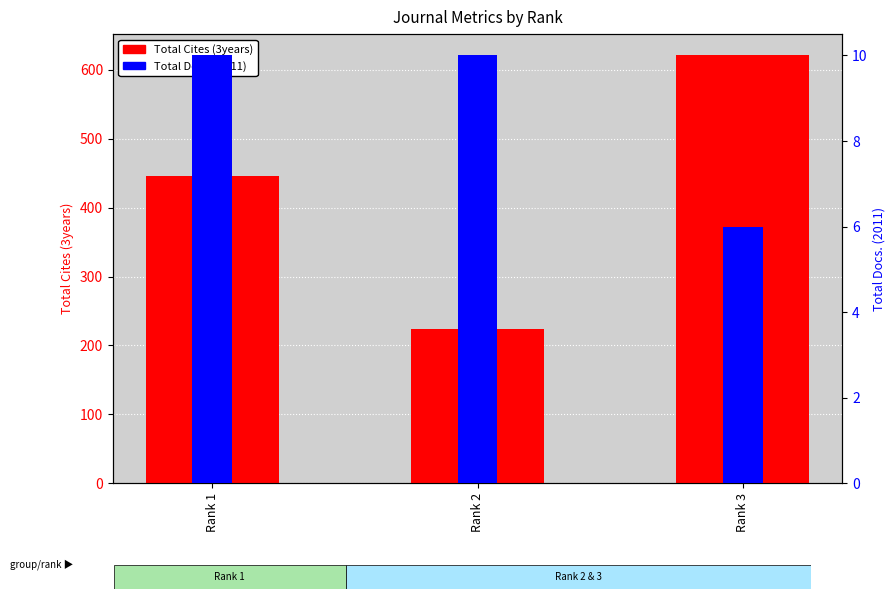

How many data points in Total Cites (3years) are above 446?

1